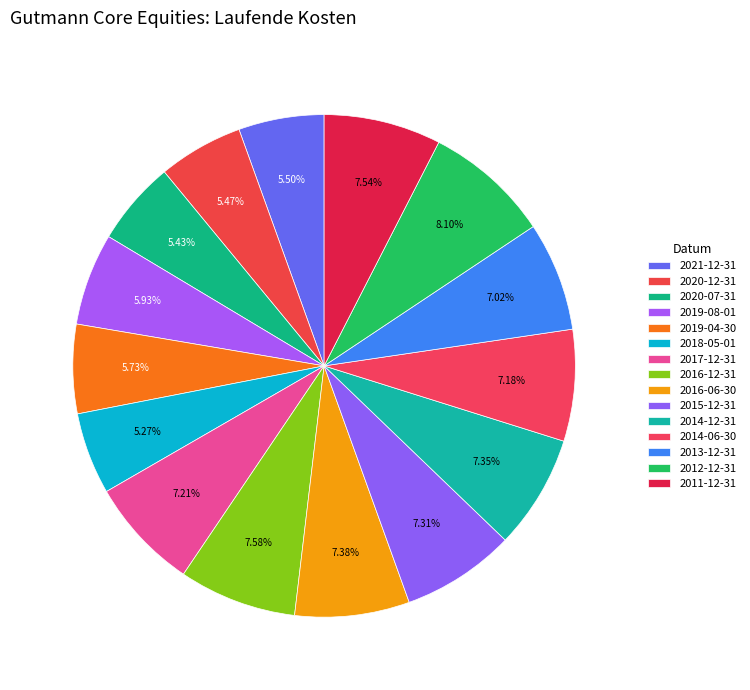

How many slices are in this pie chart?

15